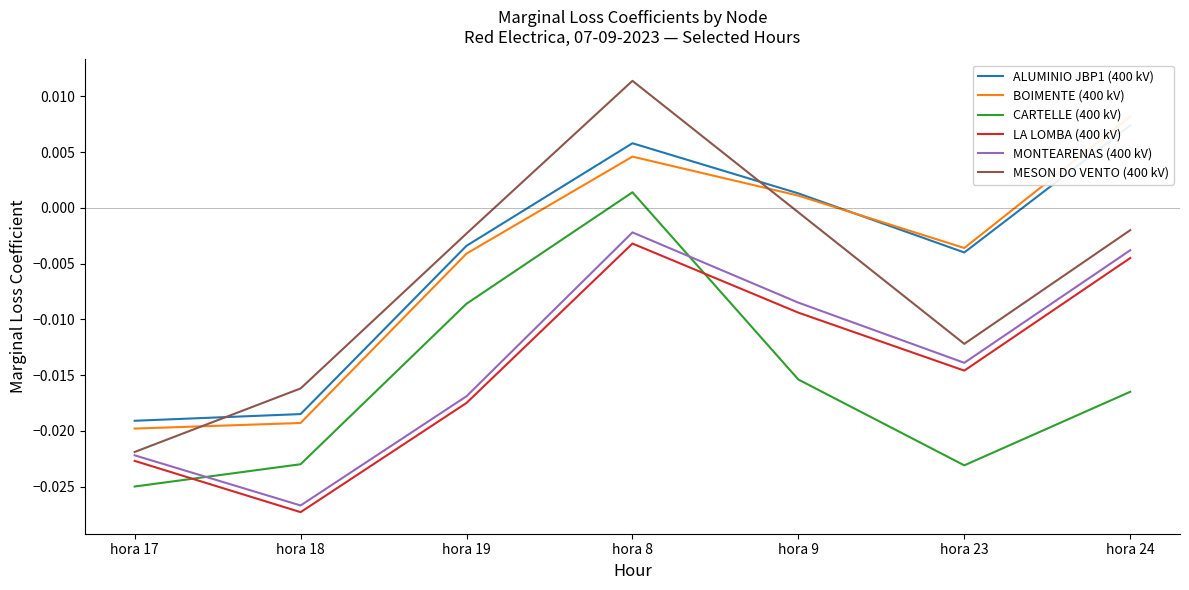

True or false: MESON DO VENTO (400 kV) and LA LOMBA (400 kV) intersect in this chart.

False